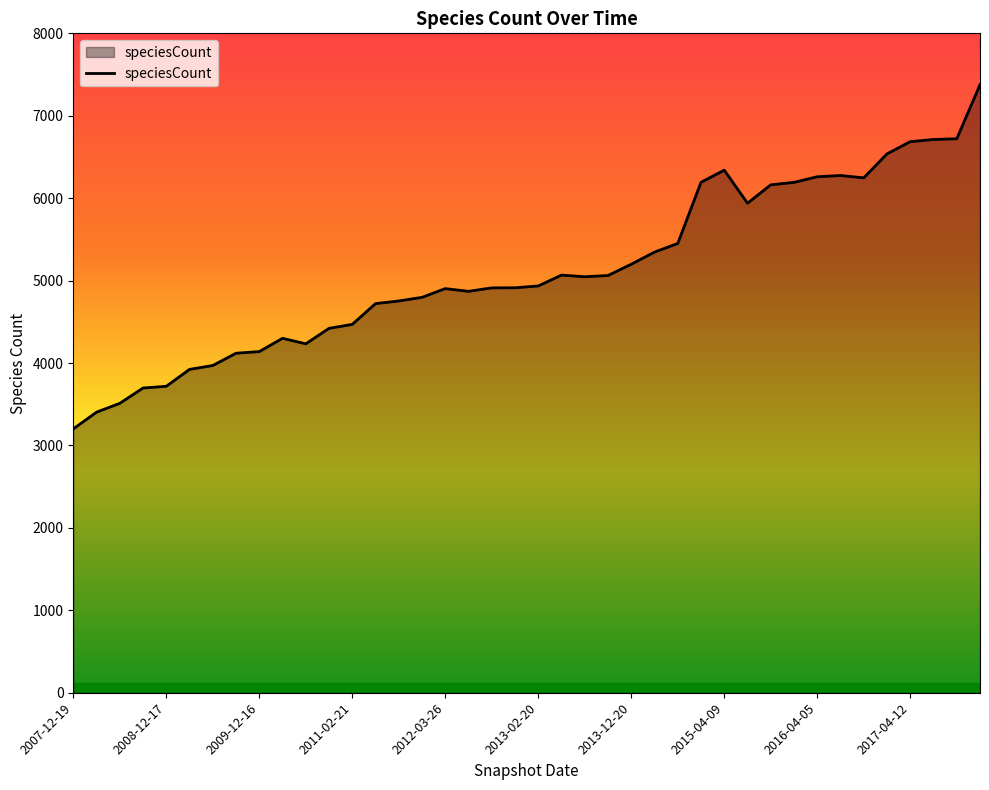

What is the minimum value shown in the chart?

3201